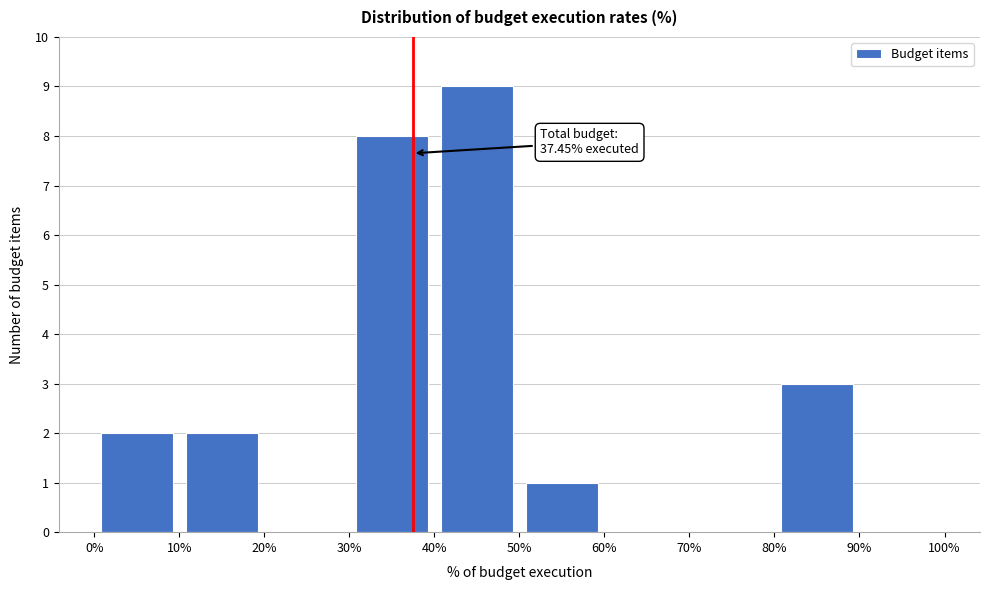

Which range on the x-axis has the tallest bar?

40% to 50%